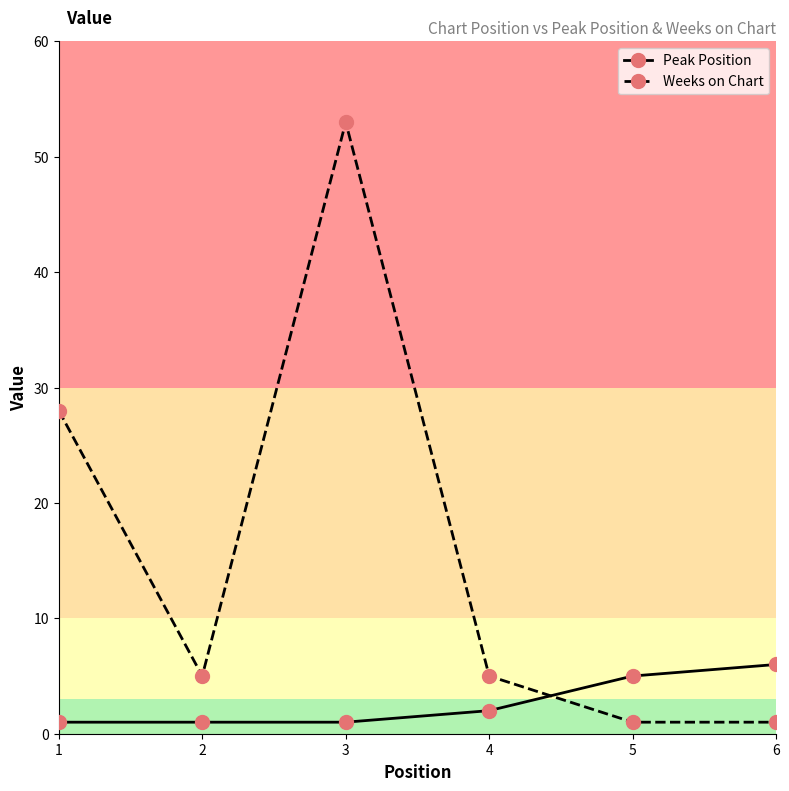

Is the value of Peak Position at 6 greater than the value of Weeks on Chart at 5?

Yes